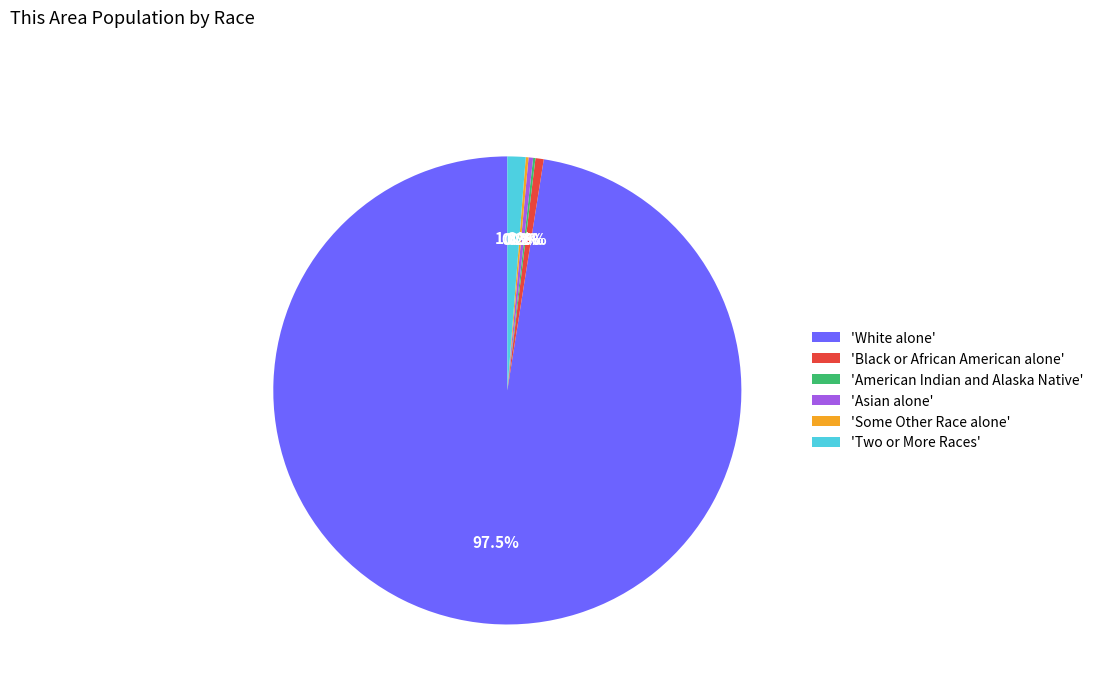

Is there any slice that represents more than half of the pie?

Yes